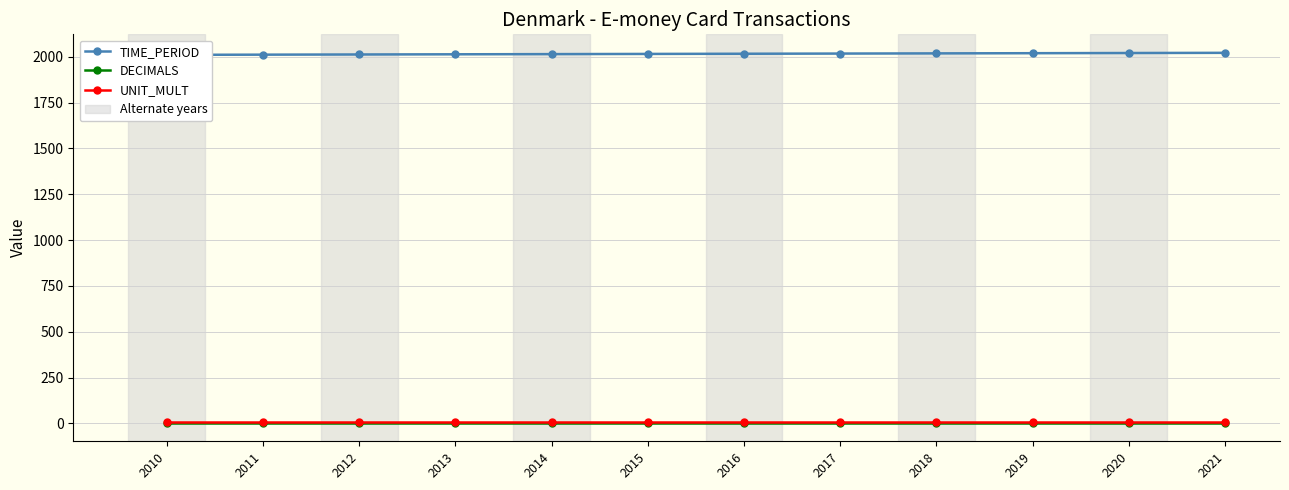

Rank the series at 2014 from highest to lowest value.

TIME_PERIOD, UNIT_MULT, DECIMALS